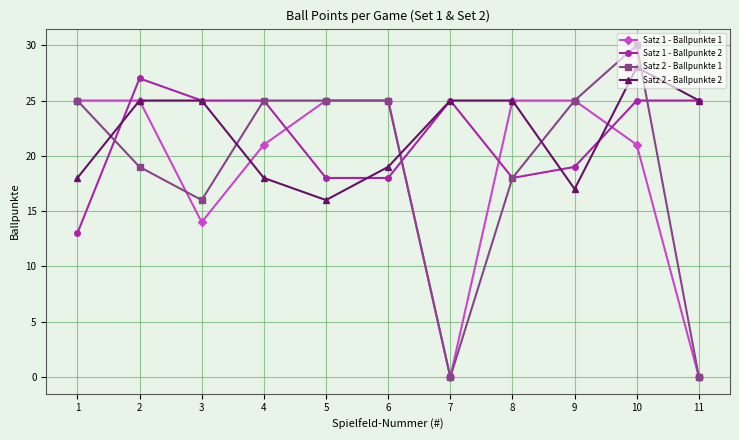

True or false: Satz 2 - Ballpunkte 2 has a value of 7 at 9.

False